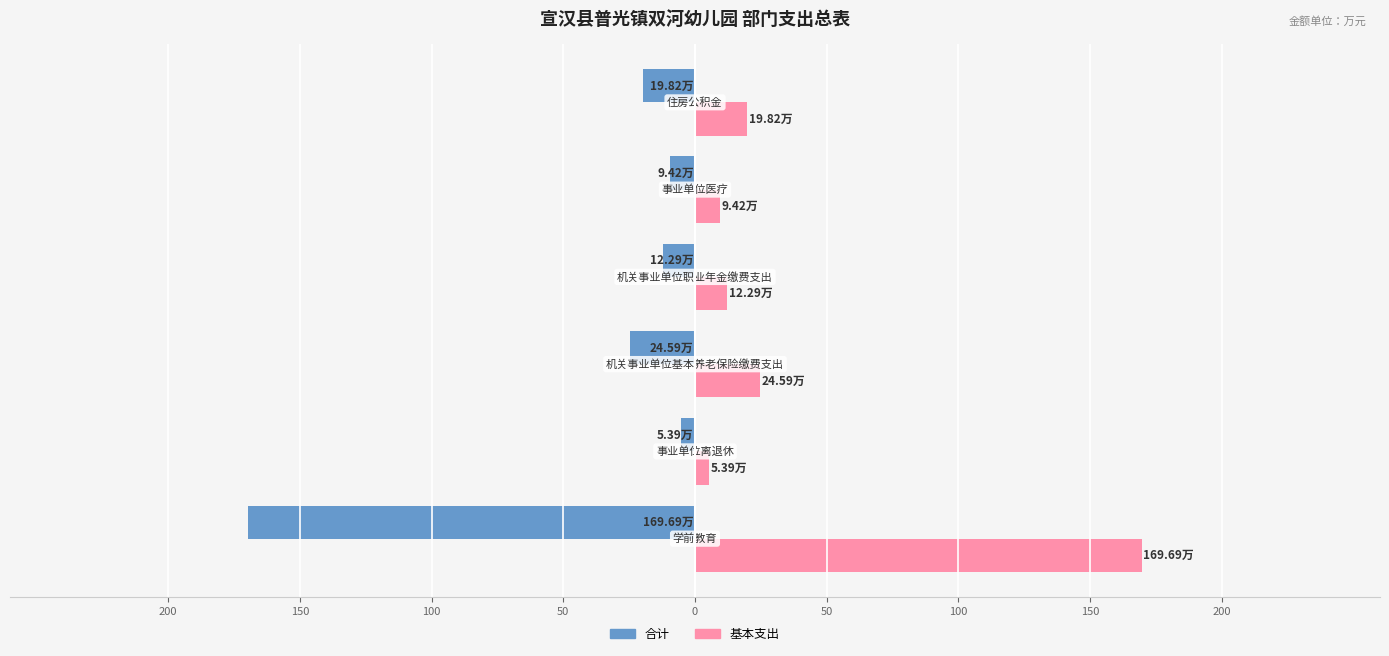

What are all the series names shown in the legend?

合计, 基本支出